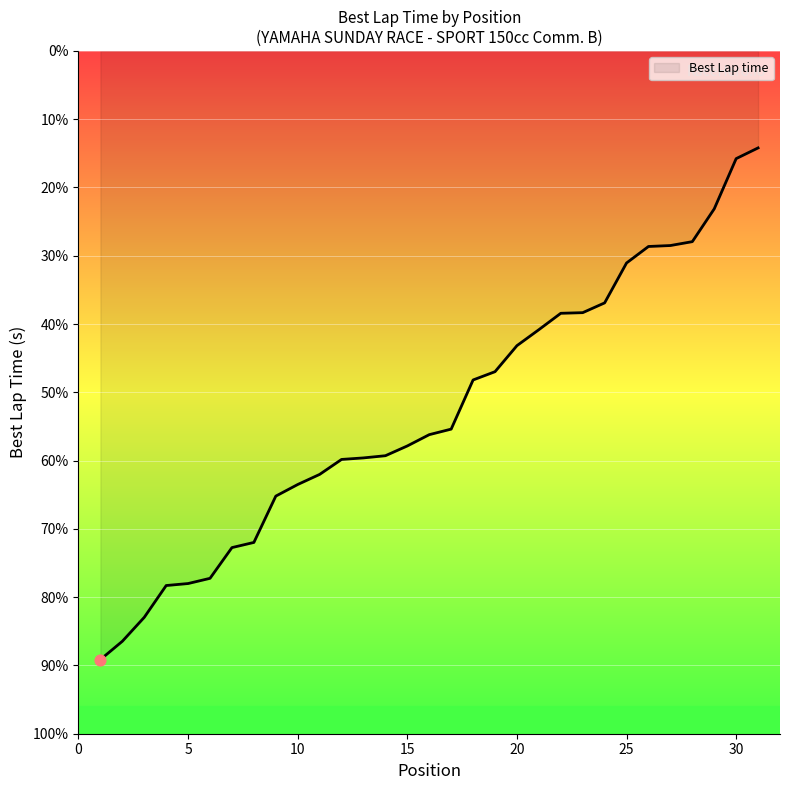

Between 29 and 7, which is larger?

29